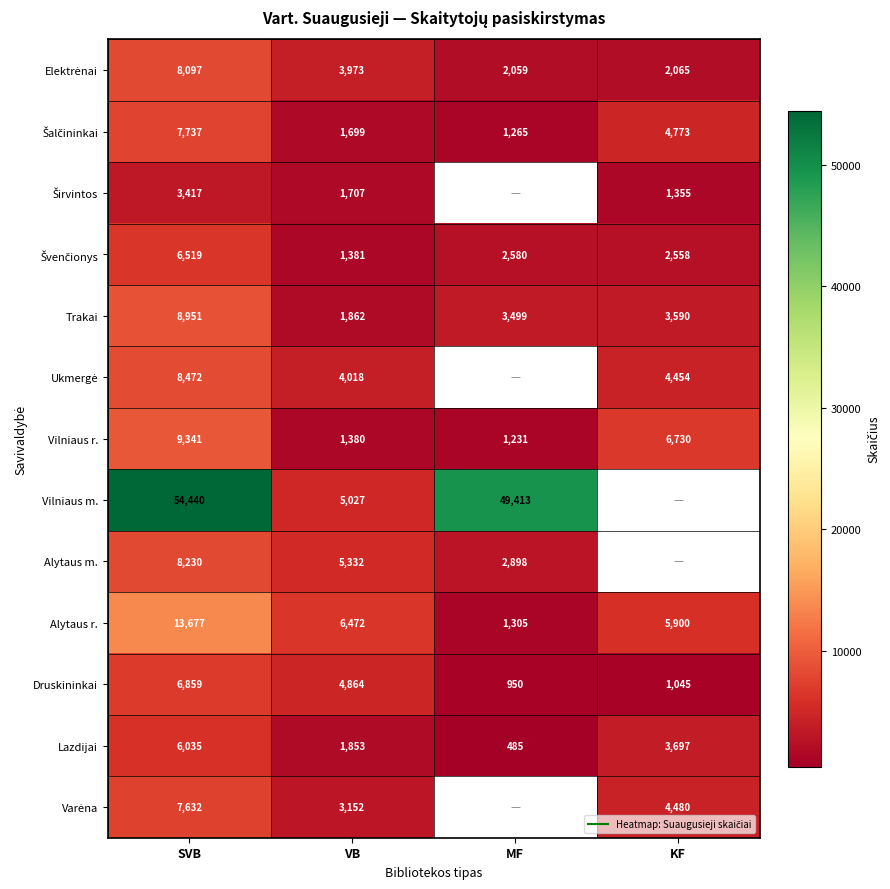

The Elektrėnai series shows 2065.0 at KF. True or false?

True